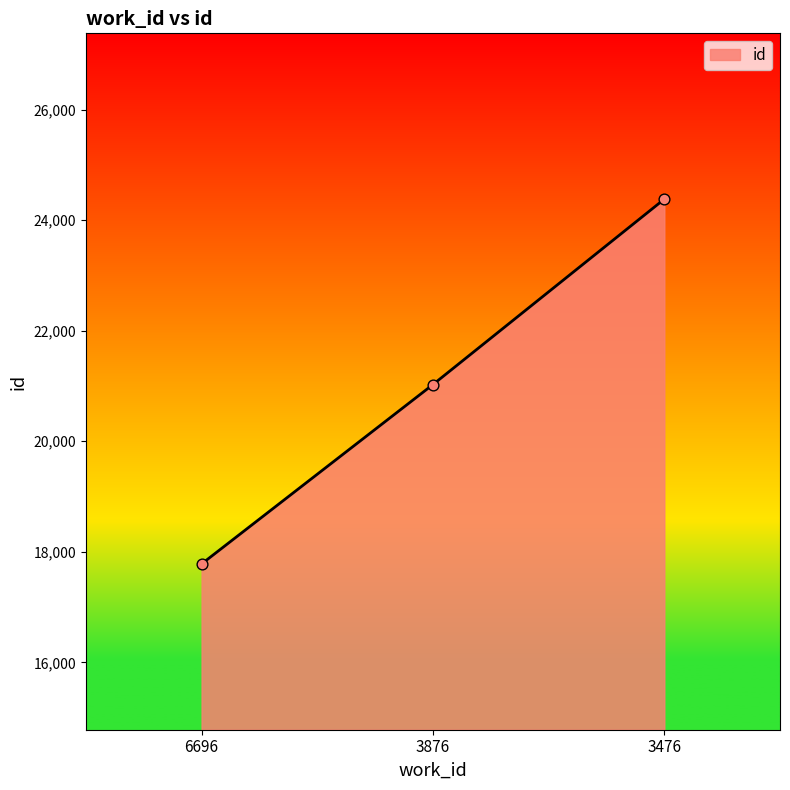

What is the change in value from 6696 to 3476?

+6601